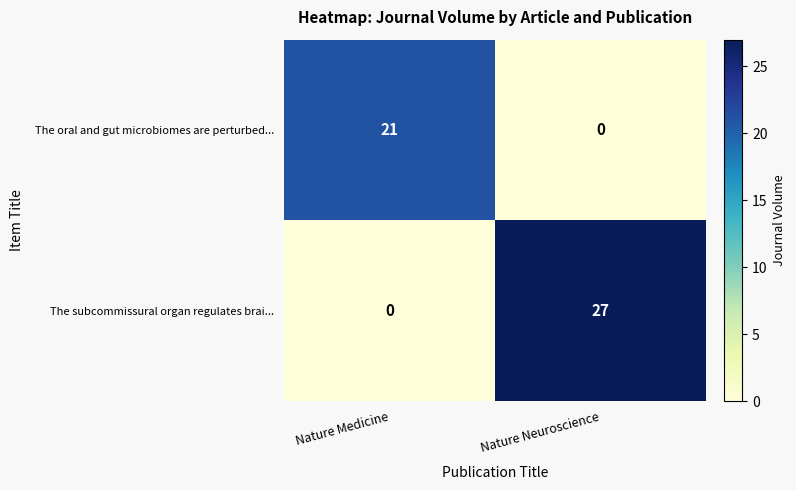

Reading left to right, what are all the values shown in this chart?

The oral and gut microbiomes are perturbed...: 21	0
The subcommissural organ regulates brai...: 0	27